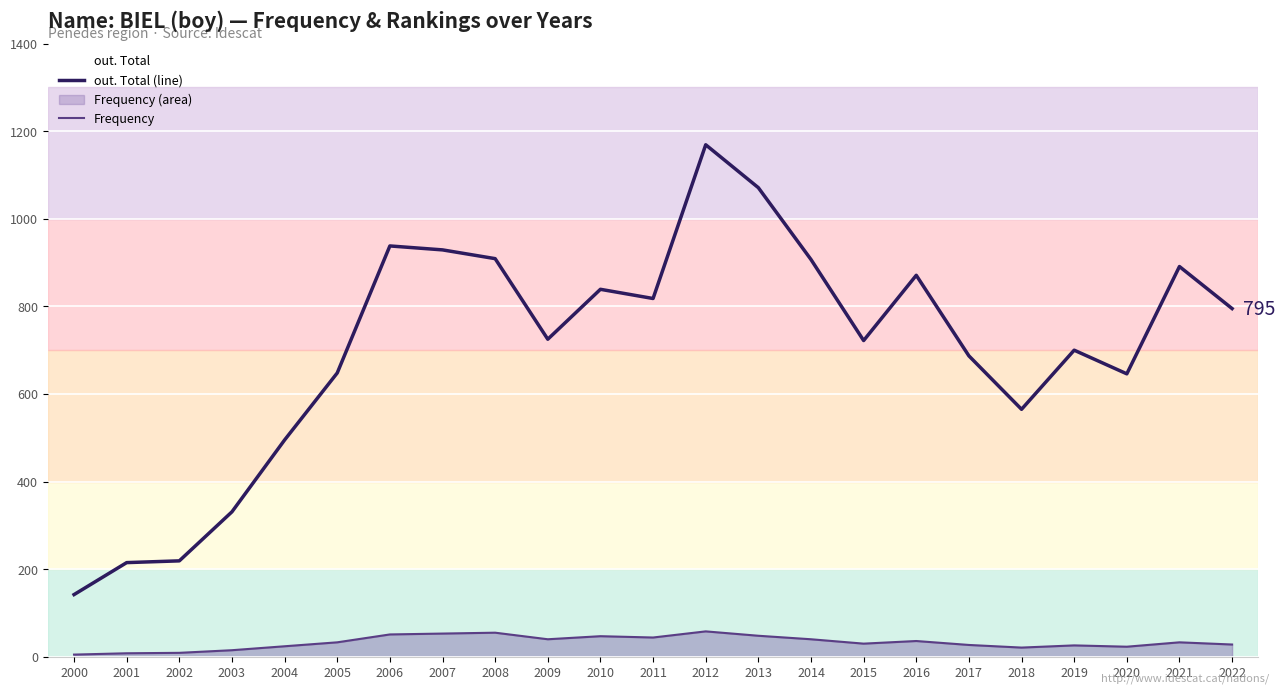

What is the value of the out. Total (line) point at the 12th from the left?

818